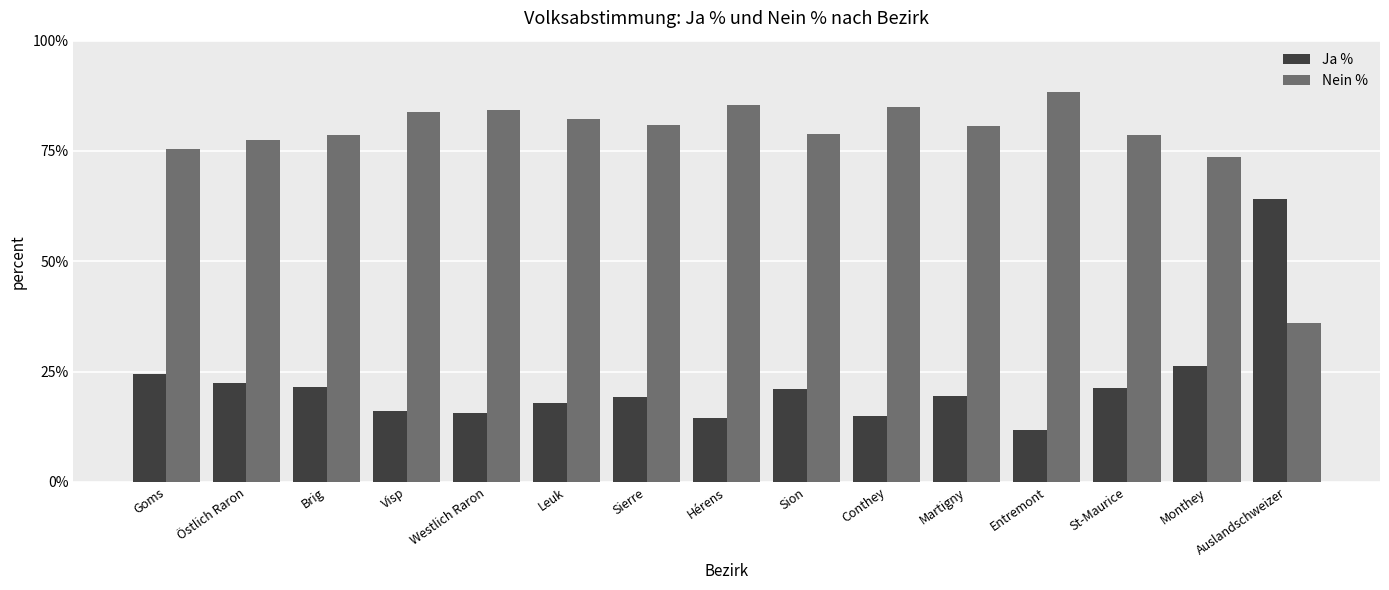

Where is Nein % nearest to the value 62?

Monthey